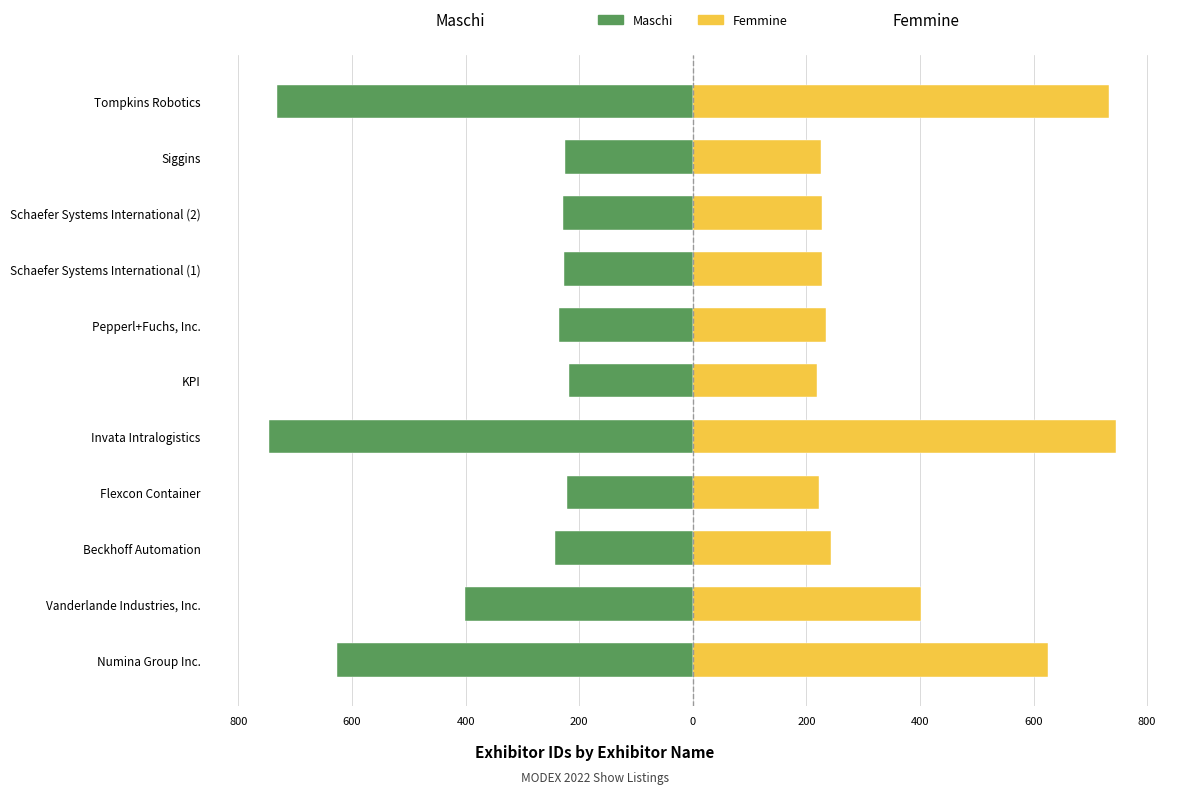

What is the difference between the Maschi values at Beckhoff Automation and Flexcon Container?

21